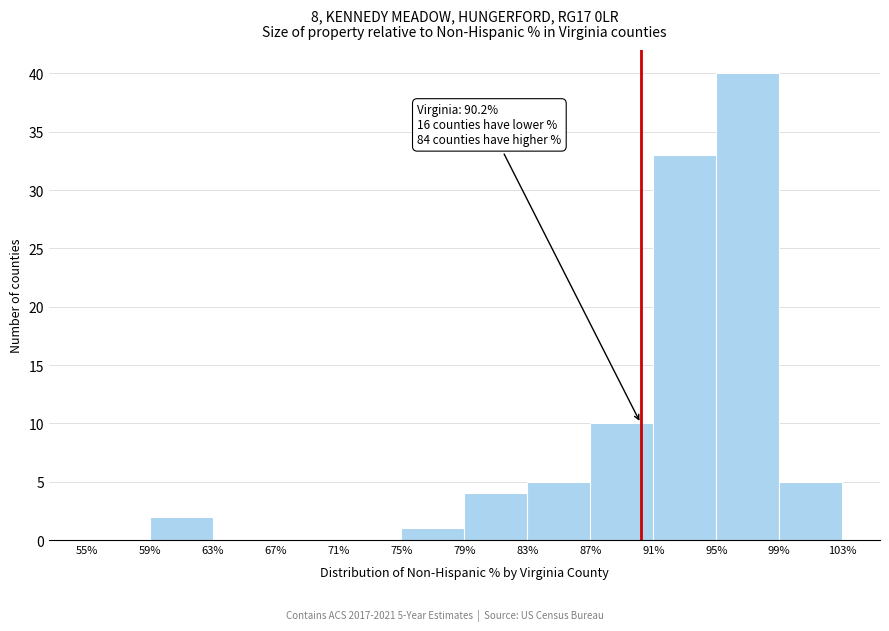

Over which range of the x-axis is the bar tallest?

95% to 99%